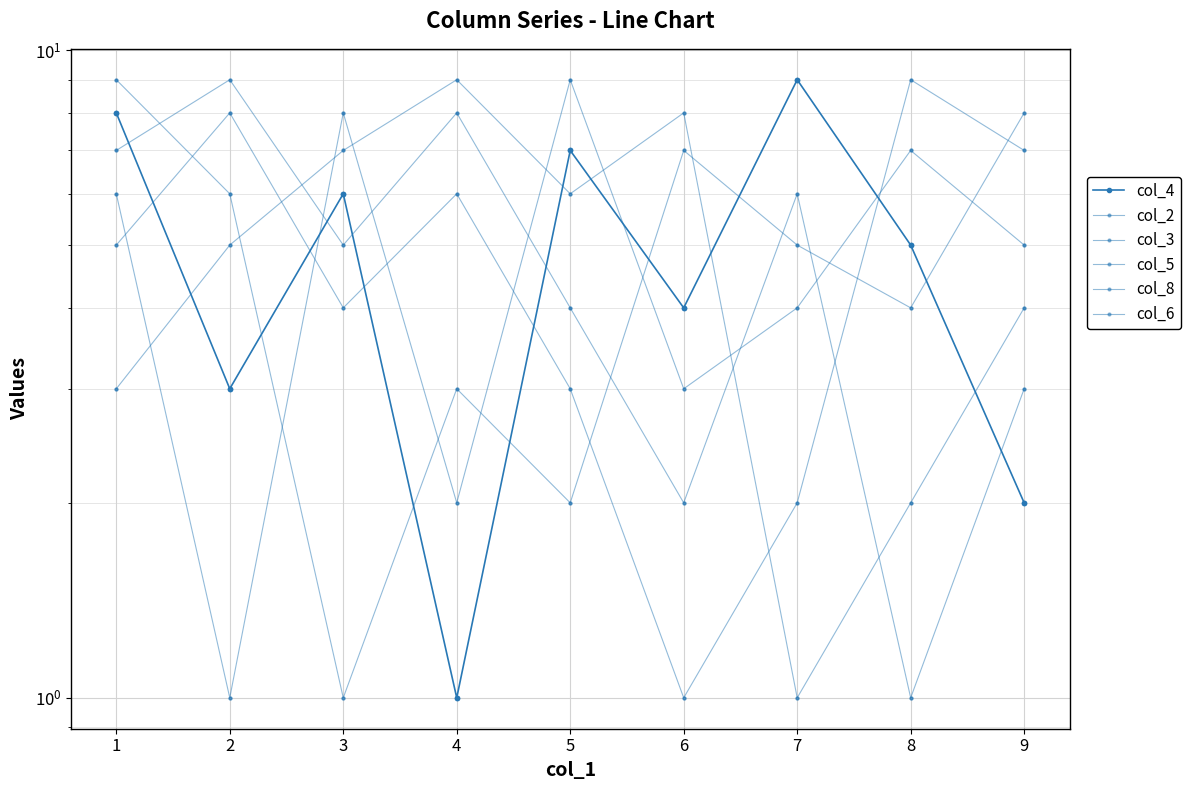

Which series has the largest total across all categories?

col_4